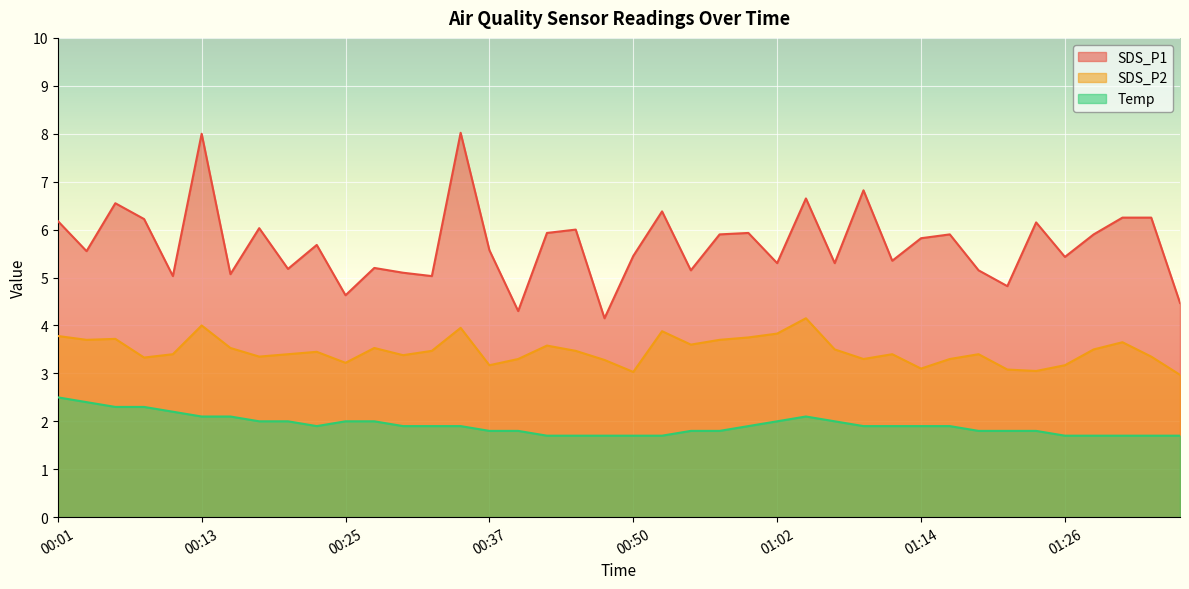

What is the label of the 39th point from the left?

01:34